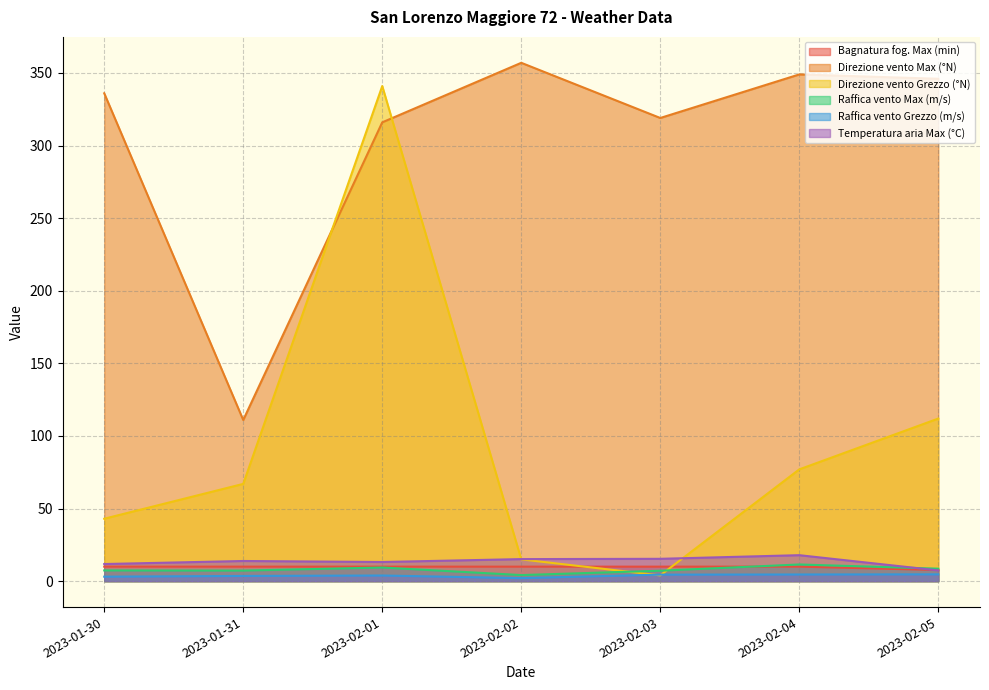

How many values in the Raffica vento Grezzo (m/s) series are below 3?

1